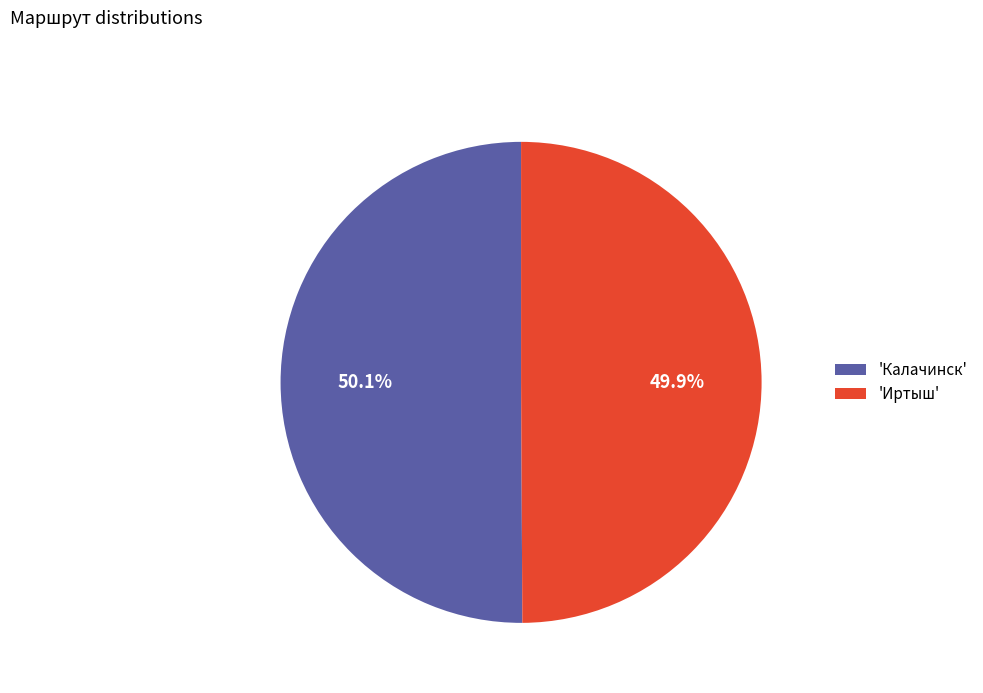

What percentage do 'Калачинск' and 'Иртыш' together represent?

100.0%